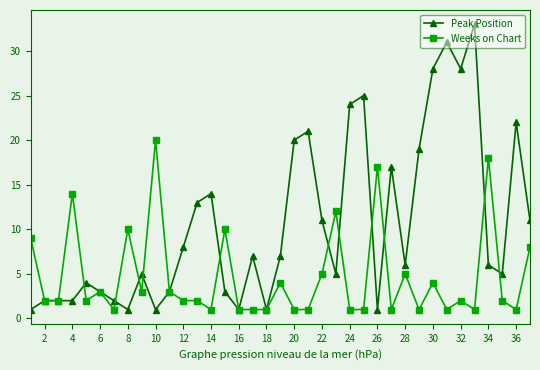

True or false: Weeks on Chart has more than 2 interior local peaks.

True